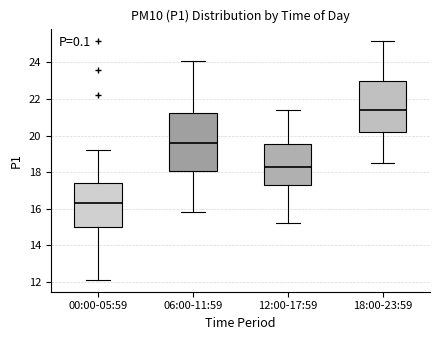

Which box's median line is the highest?

18:00-23:59